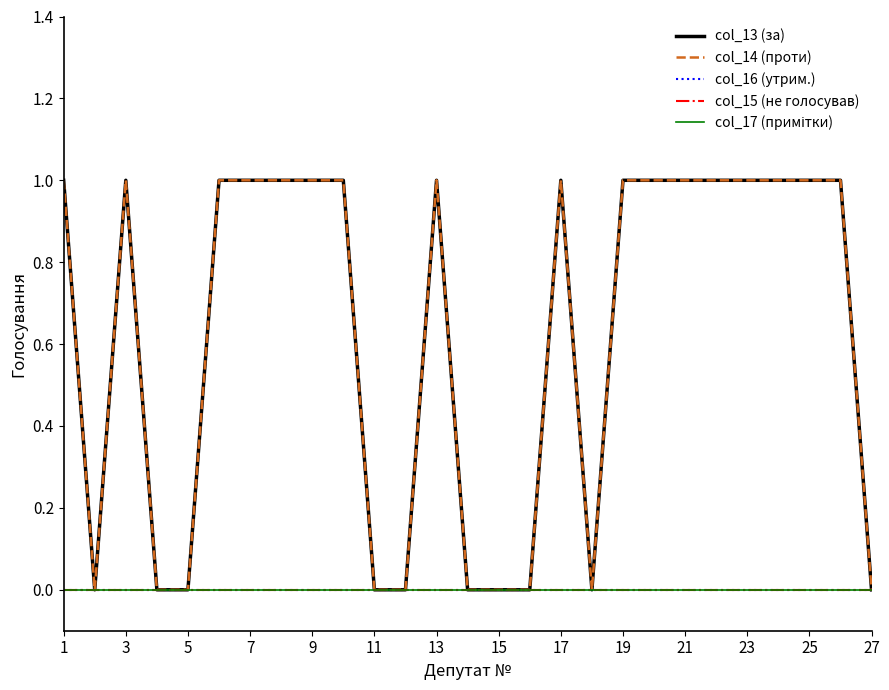

Is this an area chart (filled region under the line)?

No